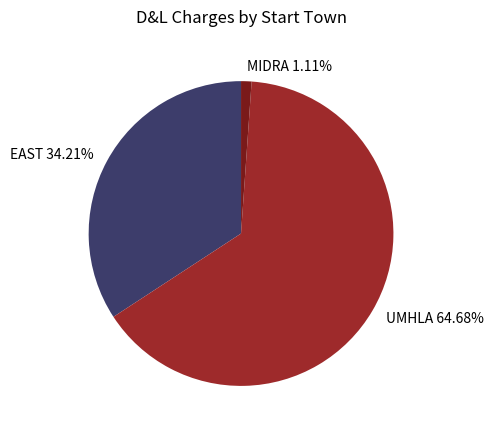

Is the sum of MIDRA 1.11% and UMHLA 64.68% greater than half?

Yes